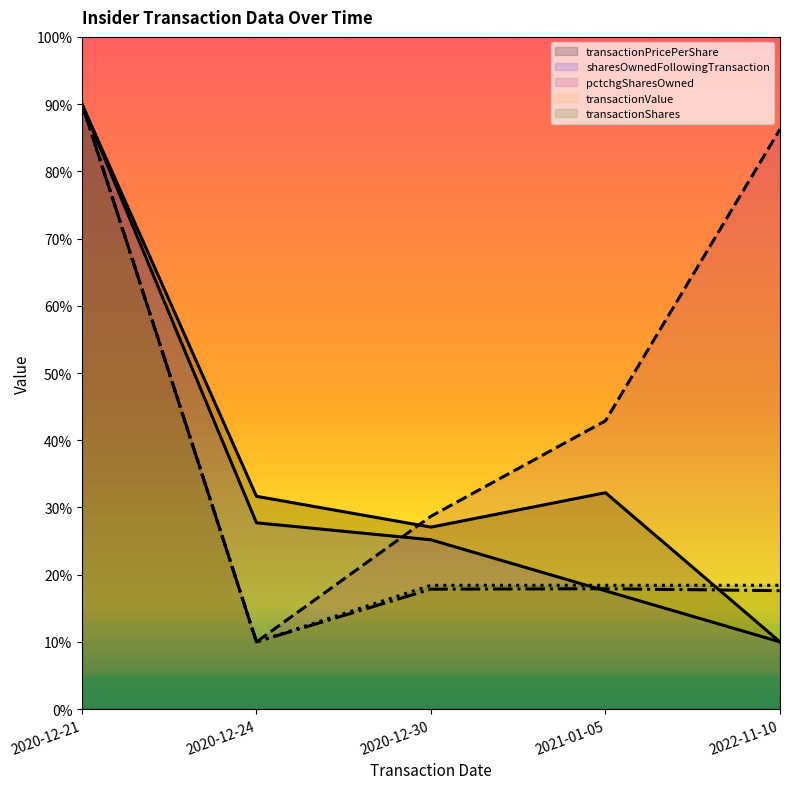

What is the difference between the second highest and minimum values in the transactionPricePerShare series?

22.2